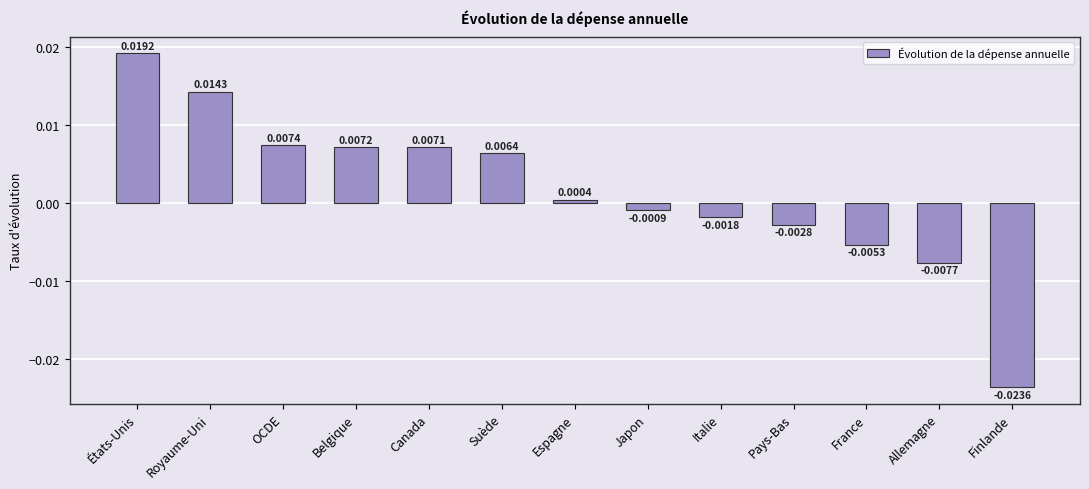

What is the label of the 1st bar from the left?

États-Unis